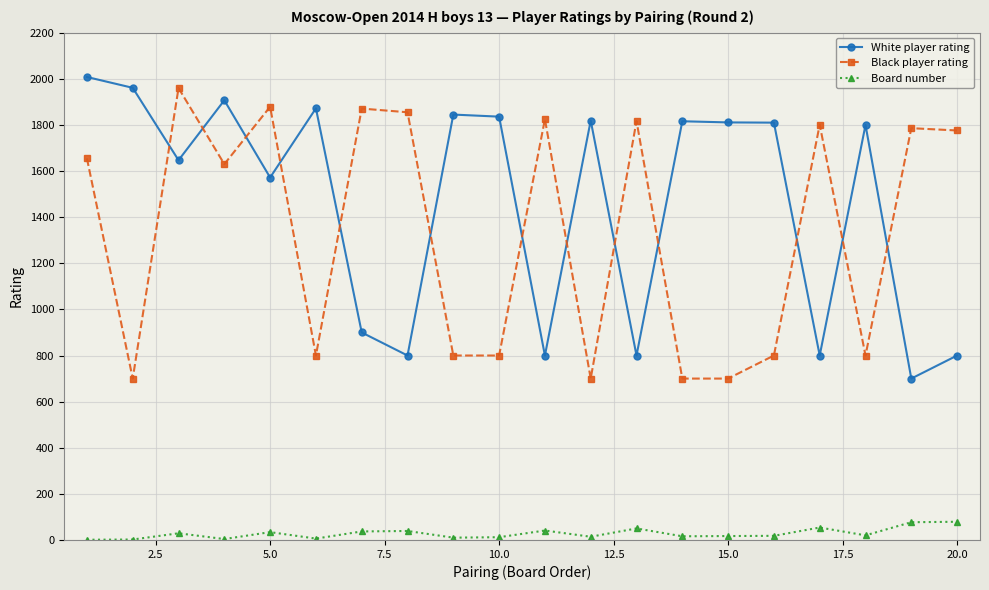

What is the difference between the maximum and minimum values in the Board number series?

78